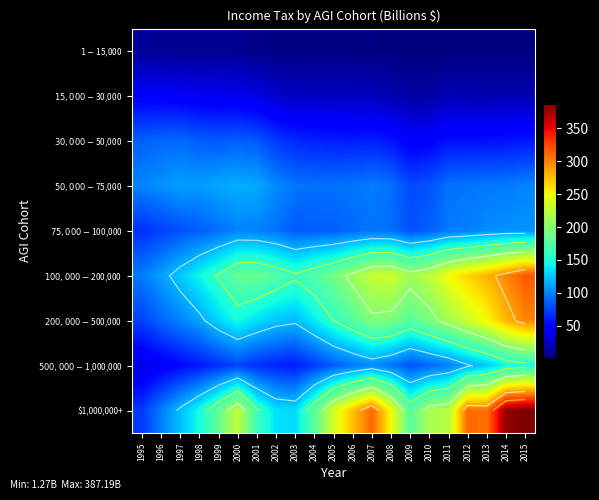

Rank the series at 2006 from highest to lowest value.

$1,000,000+, $100,000-$200,000, $200,000-$500,000, $50,000-$75,000, $500,000-$1,000,000, $75,000-$100,000, $30,000-$50,000, $15,000-$30,000, $1-$15,000